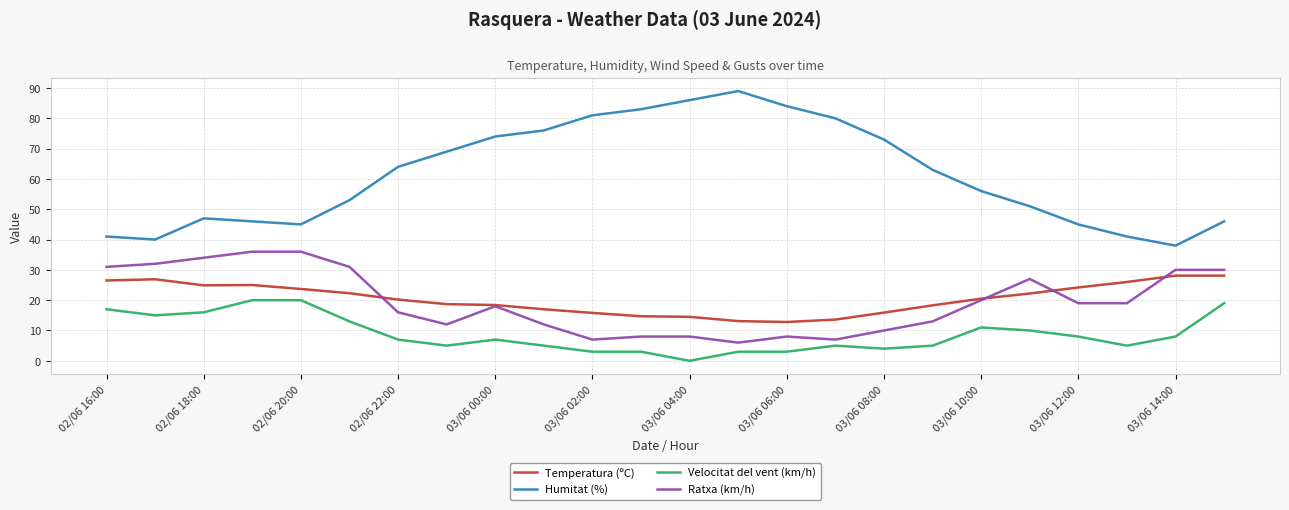

What is the difference between the maximum and minimum values in the Temperatura (ºC) series?

15.3